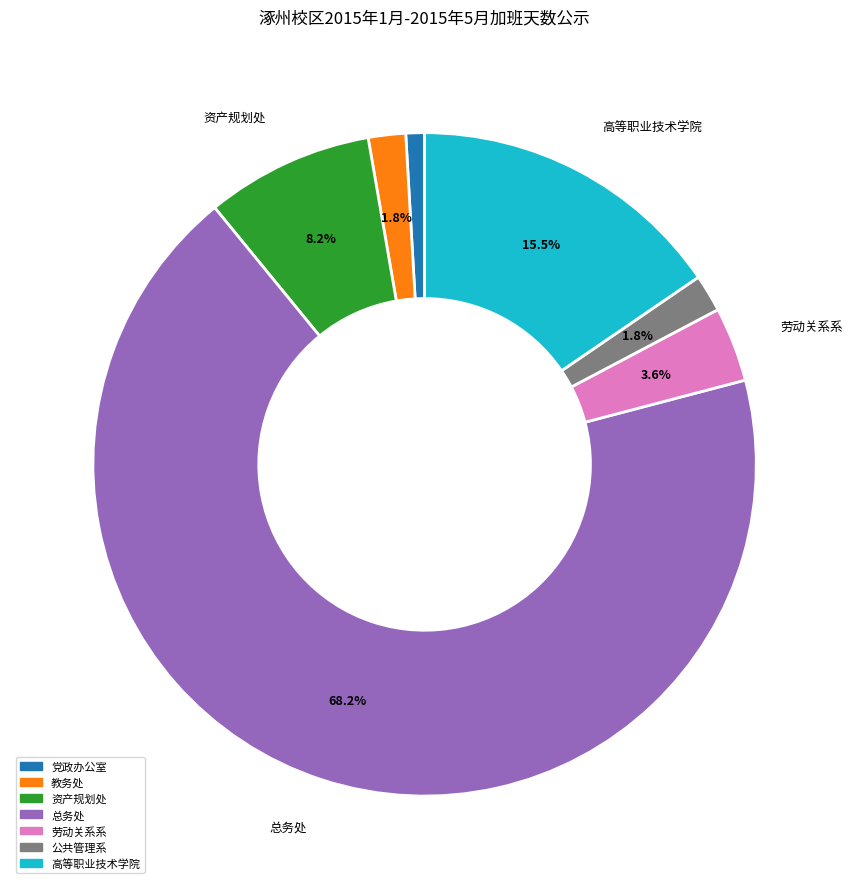

To the nearest percent, what is the average slice percentage?

14%